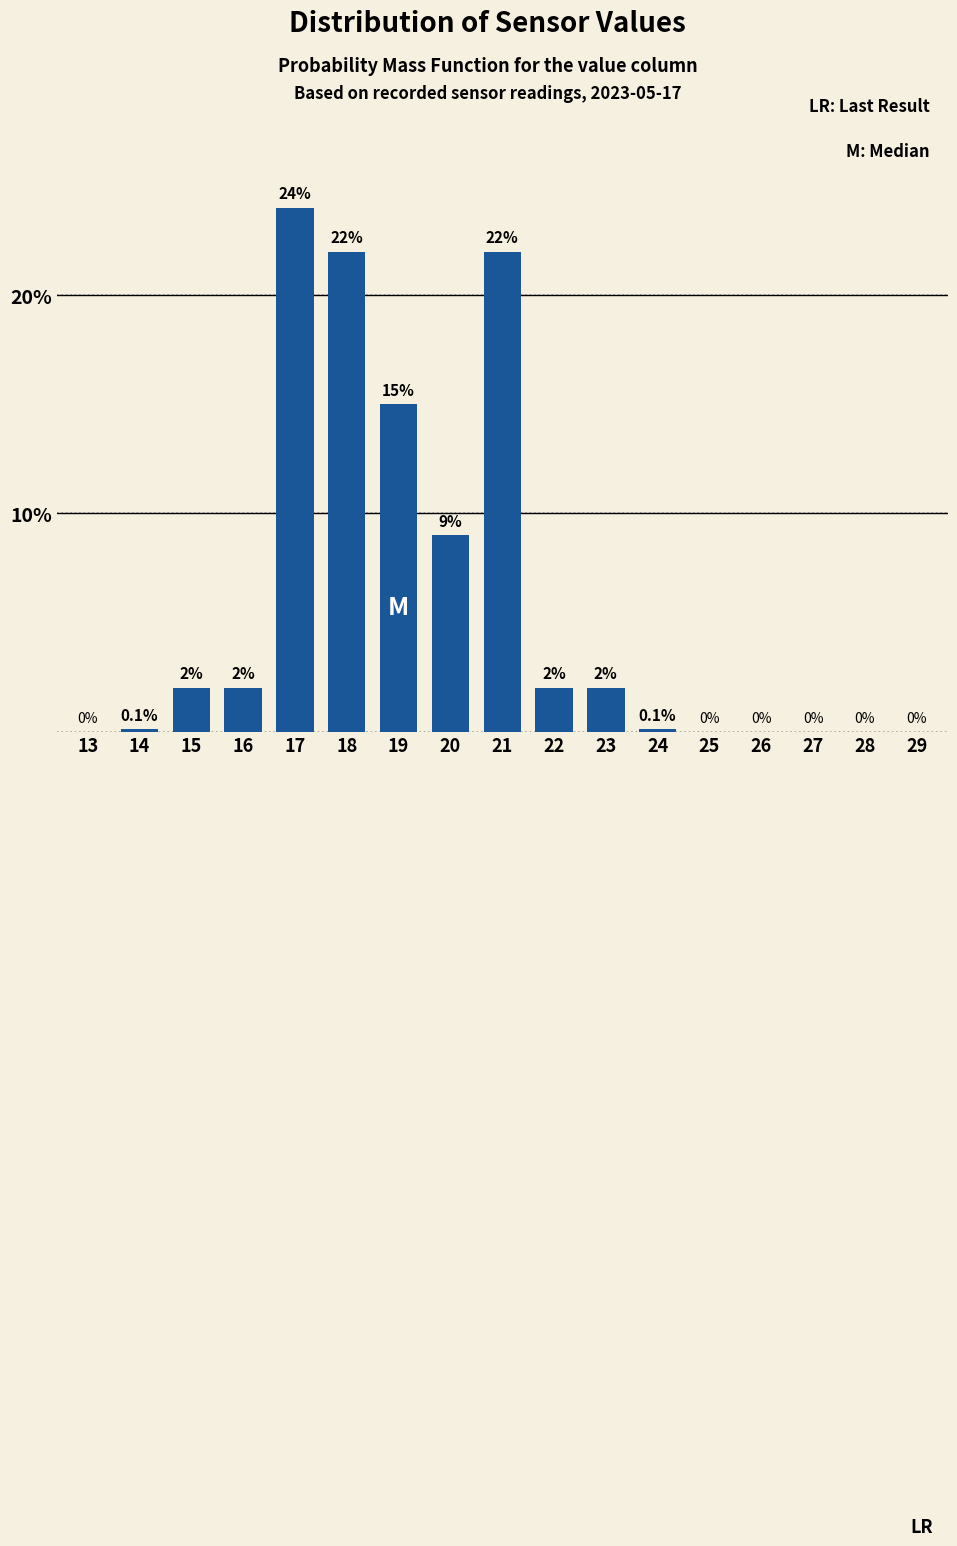

Reading left to right, list all the values displayed in this chart.

13=0.0	14=0.1	15=2.0	16=2.0	17=24.0	18=22.0	19=15.0	20=9.0	21=22.0	22=2.0	23=2.0	24=0.1	25=0.0	26=0.0	27=0.0	28=0.0	29=0.0